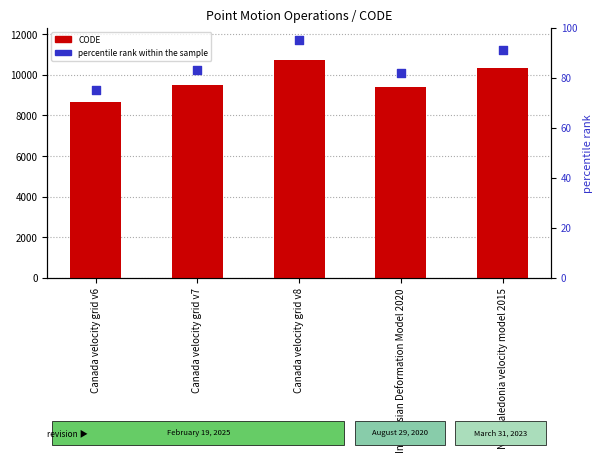

Which series has the largest total across all categories?

CODE